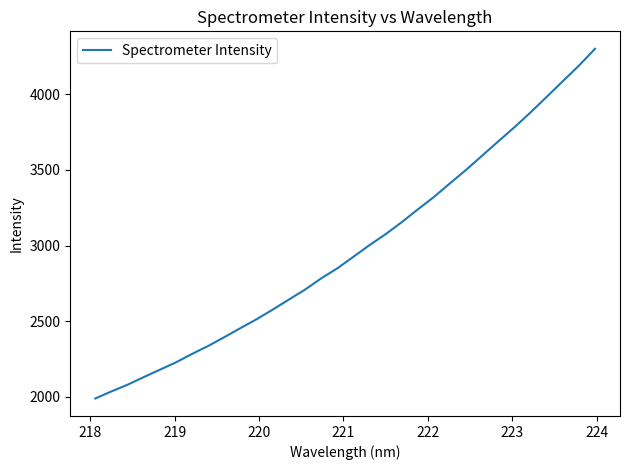

What is the greatest value displayed?

4299.7